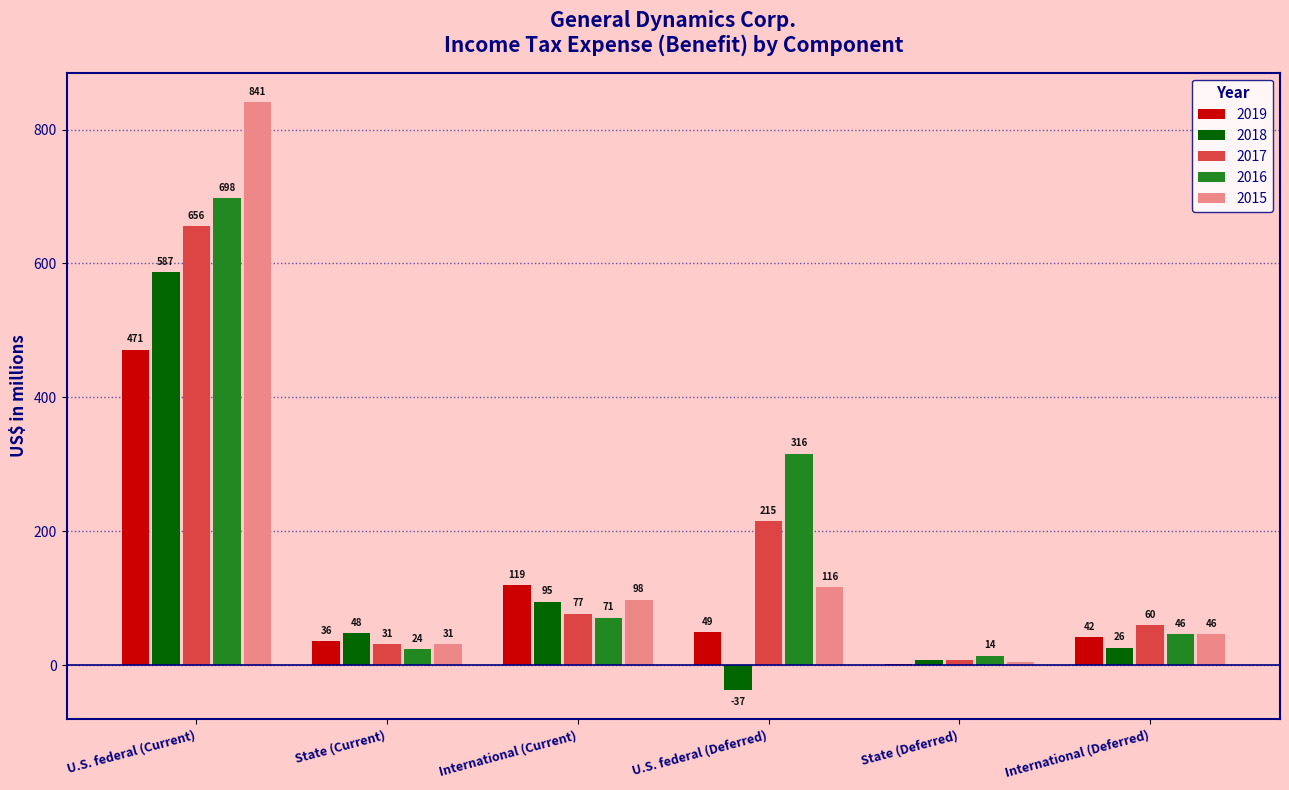

Which series has the widest spread of values?

2015